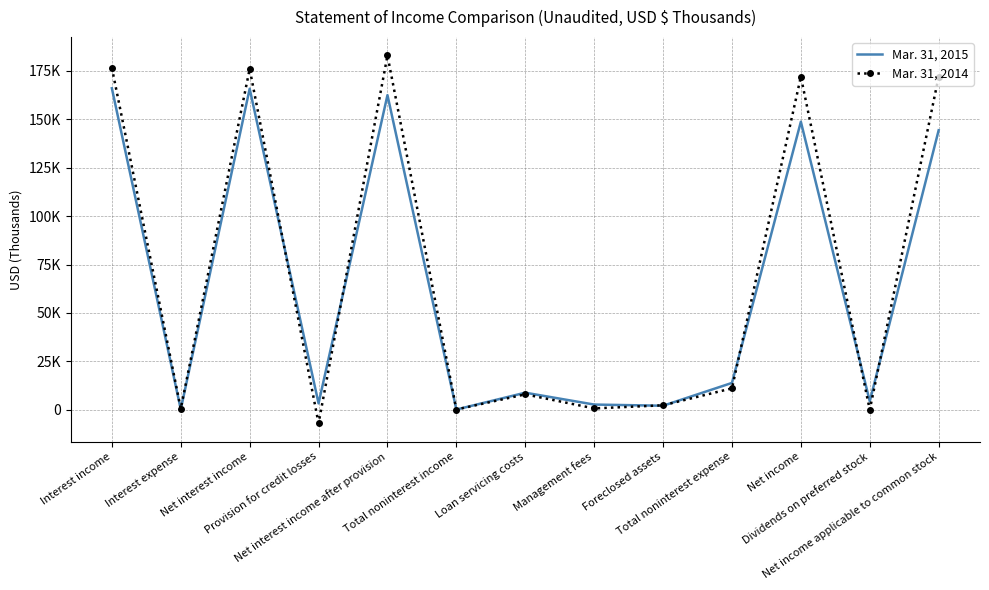

Which has a higher value, Interest expense or Loan servicing costs?

Loan servicing costs